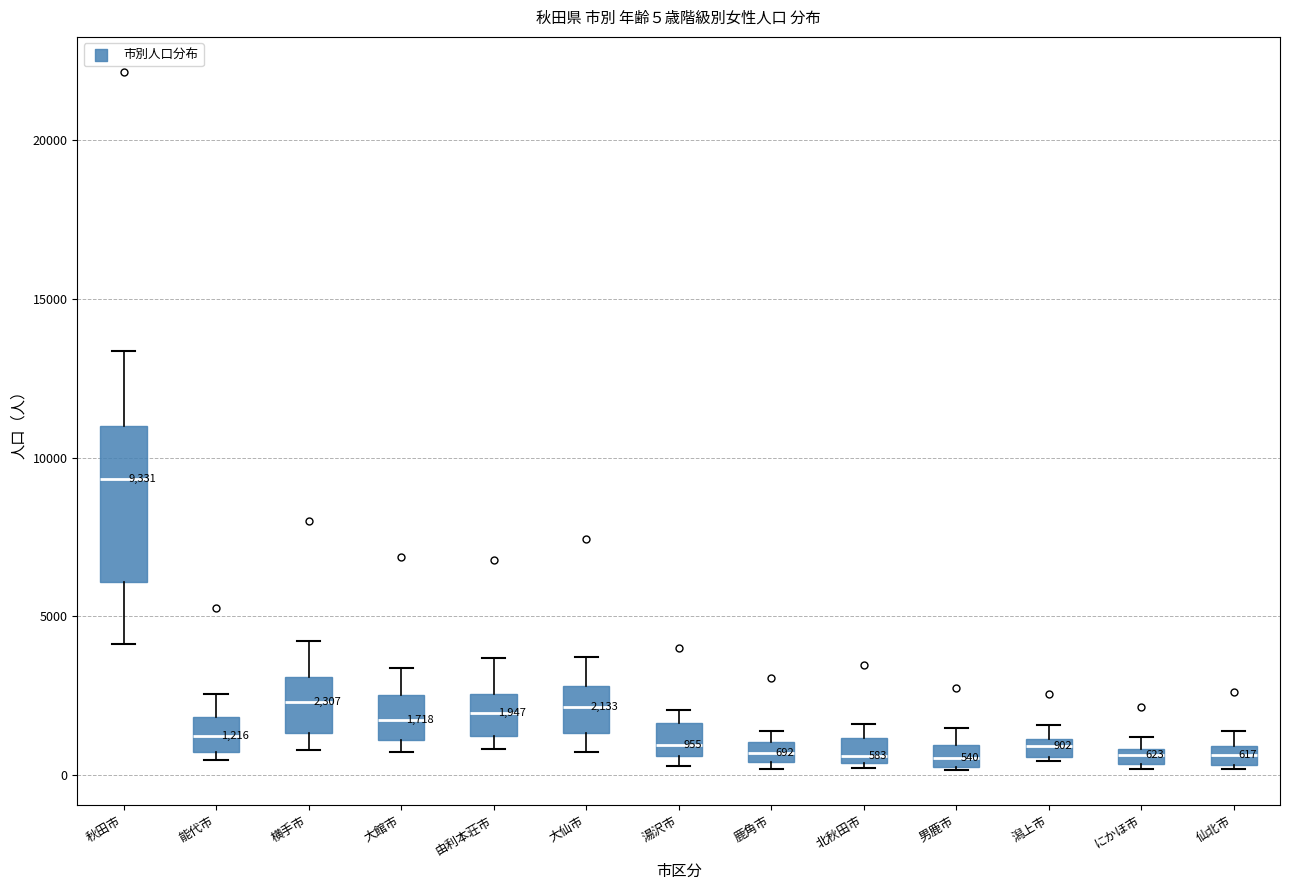

Which box is the tallest, from its lower edge to its upper edge?

秋田市